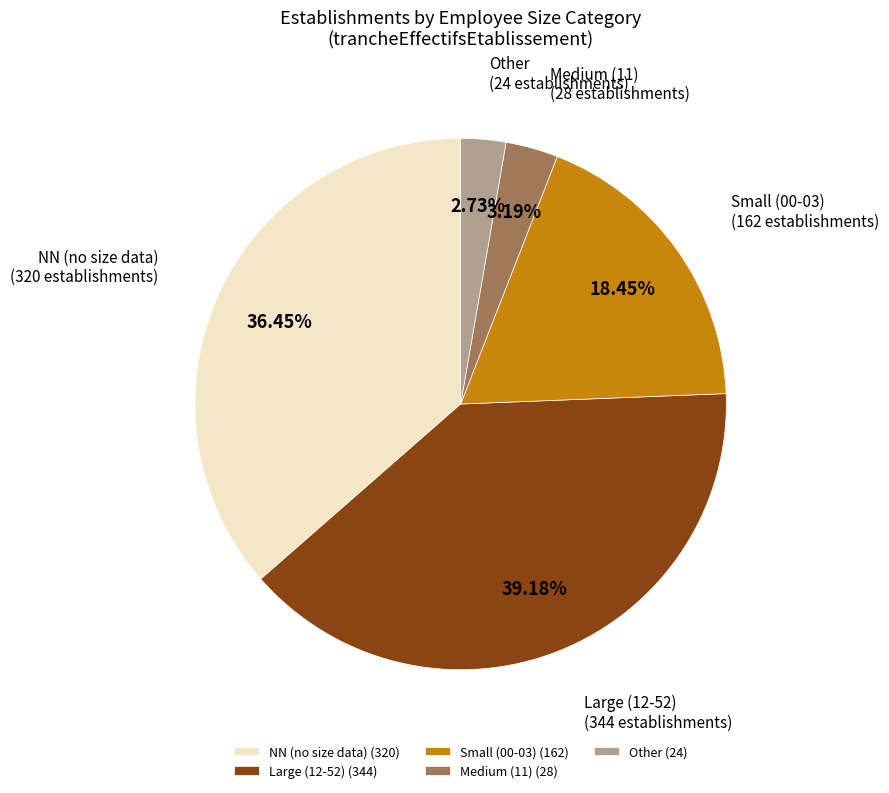

Is the sum of Medium (11) (28) and Small (00-03) (162) greater than half?

No